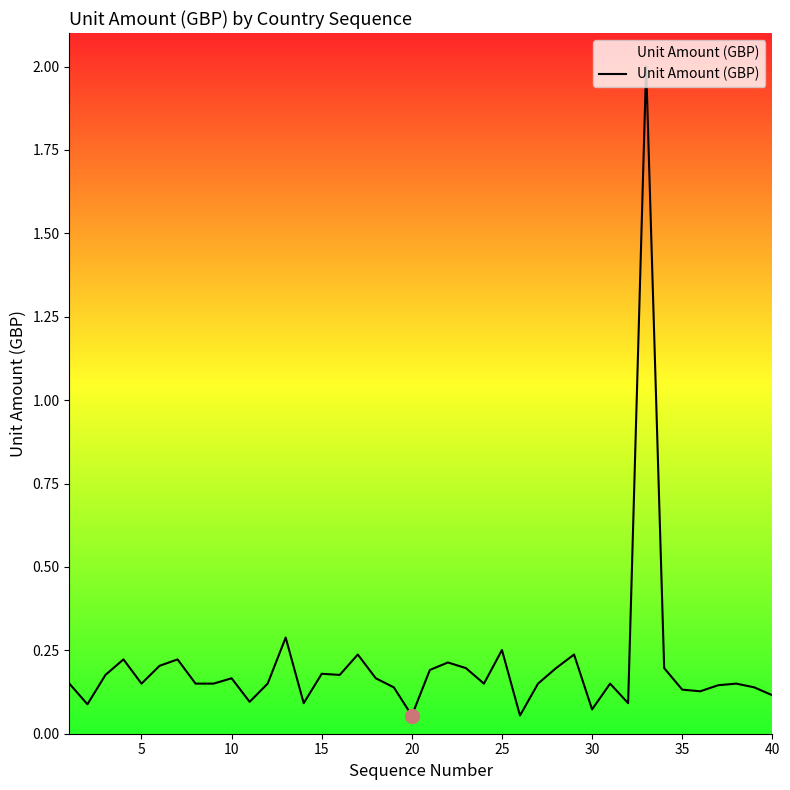

Reading left to right, list all the values displayed in this chart.

0.2	0.1	0.2	0.2	0.2	0.2	0.2	0.2	0.2	0.2	0.1	0.2	0.3	0.1	0.2	0.2	0.2	0.2	0.1	0.1	0.2	0.2	0.2	0.2	0.3	0.1	0.2	0.2	0.2	0.1	0.2	0.1	2.0	0.2	0.1	0.1	0.1	0.2	0.1	0.1